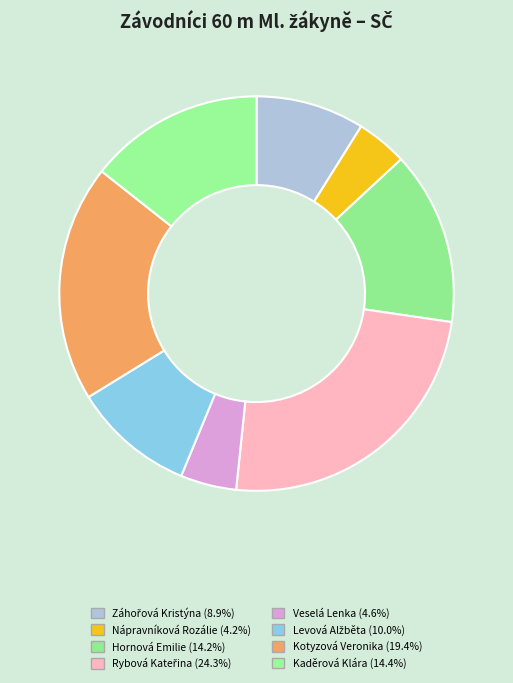

How much of the chart is everything except Rybová Kateřina?

75.7%